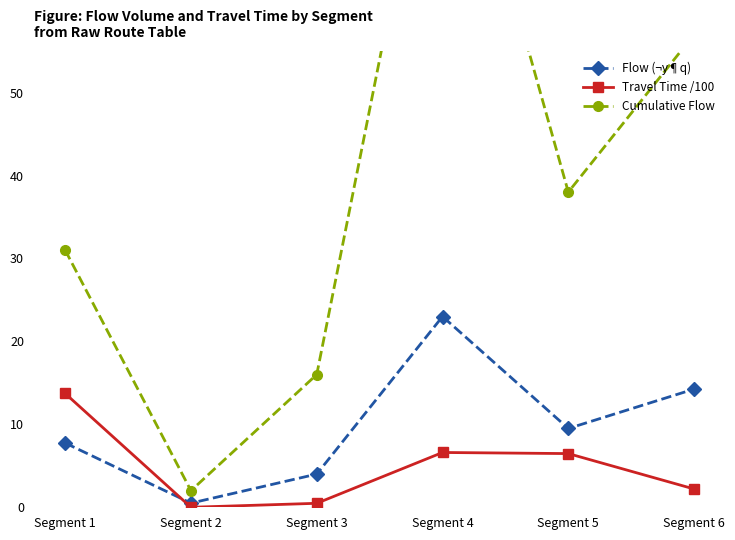

At Segment 4, list the series in order from largest to smallest.

Cumulative Flow, Flow (¬y¶q), Travel Time /100